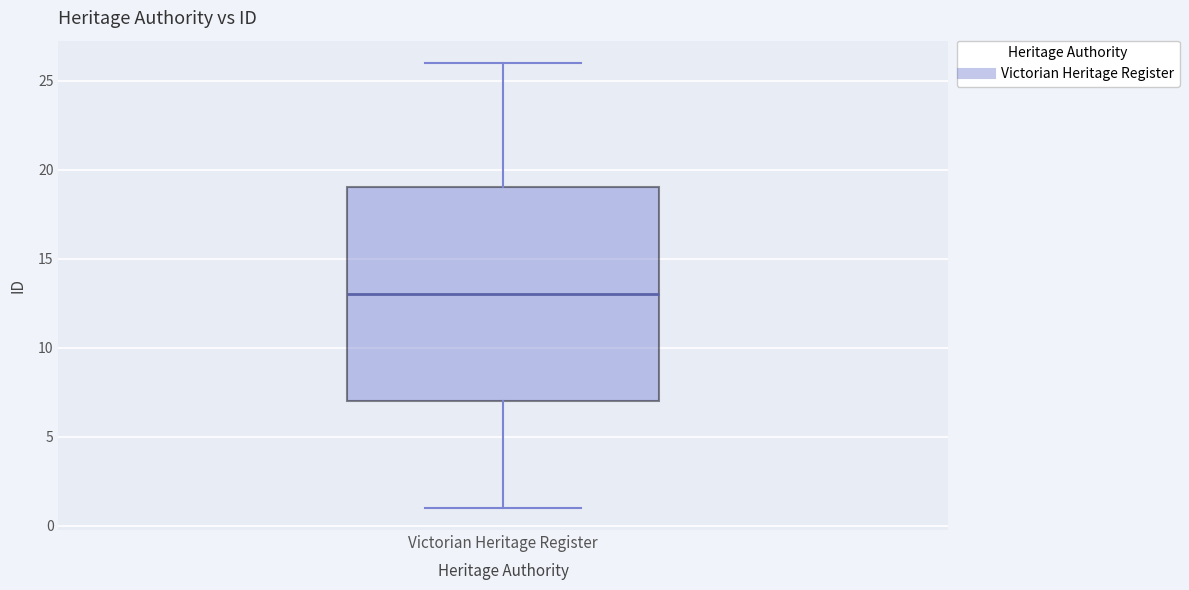

Transcribe this box plot: give where the median line is, the range the box spans, and where the two whiskers end, as read against the y-axis. The values are not printed on the chart, so give them approximately, as read against the axis.

median 13, box 7 to 19, whiskers 1 to 26